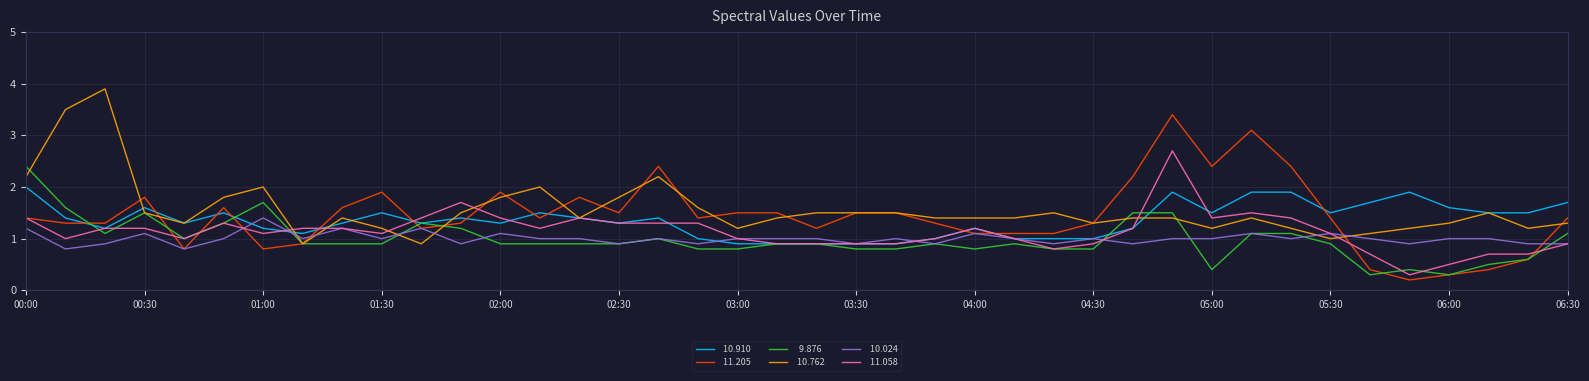

Does the chart display data point markers on the line(s)?

No